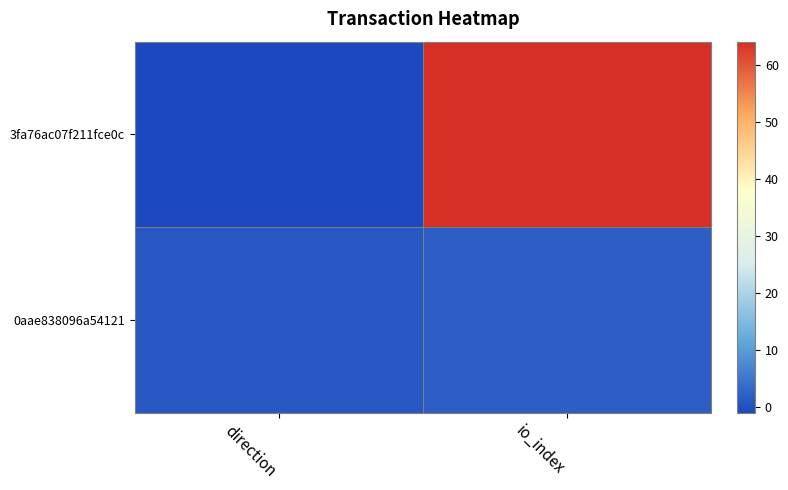

At how many categories does at least one series exceed 13?

1